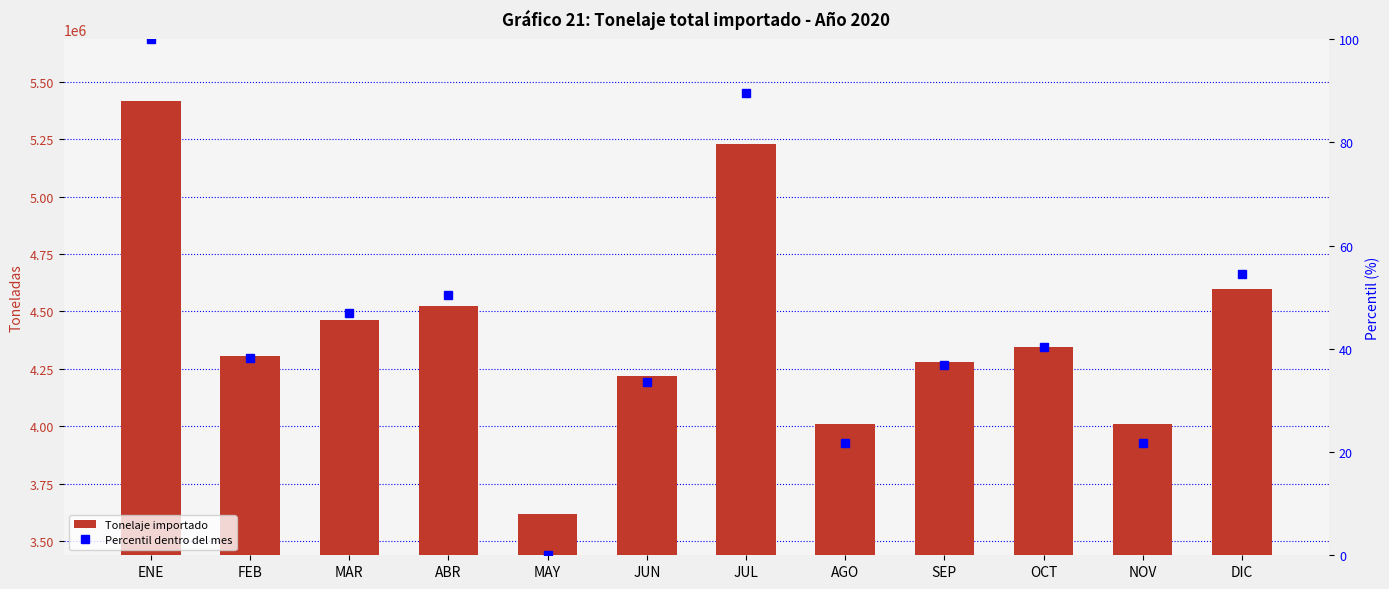

What are all the series names shown in the legend?

Tonelaje importado, Percentil dentro del mes